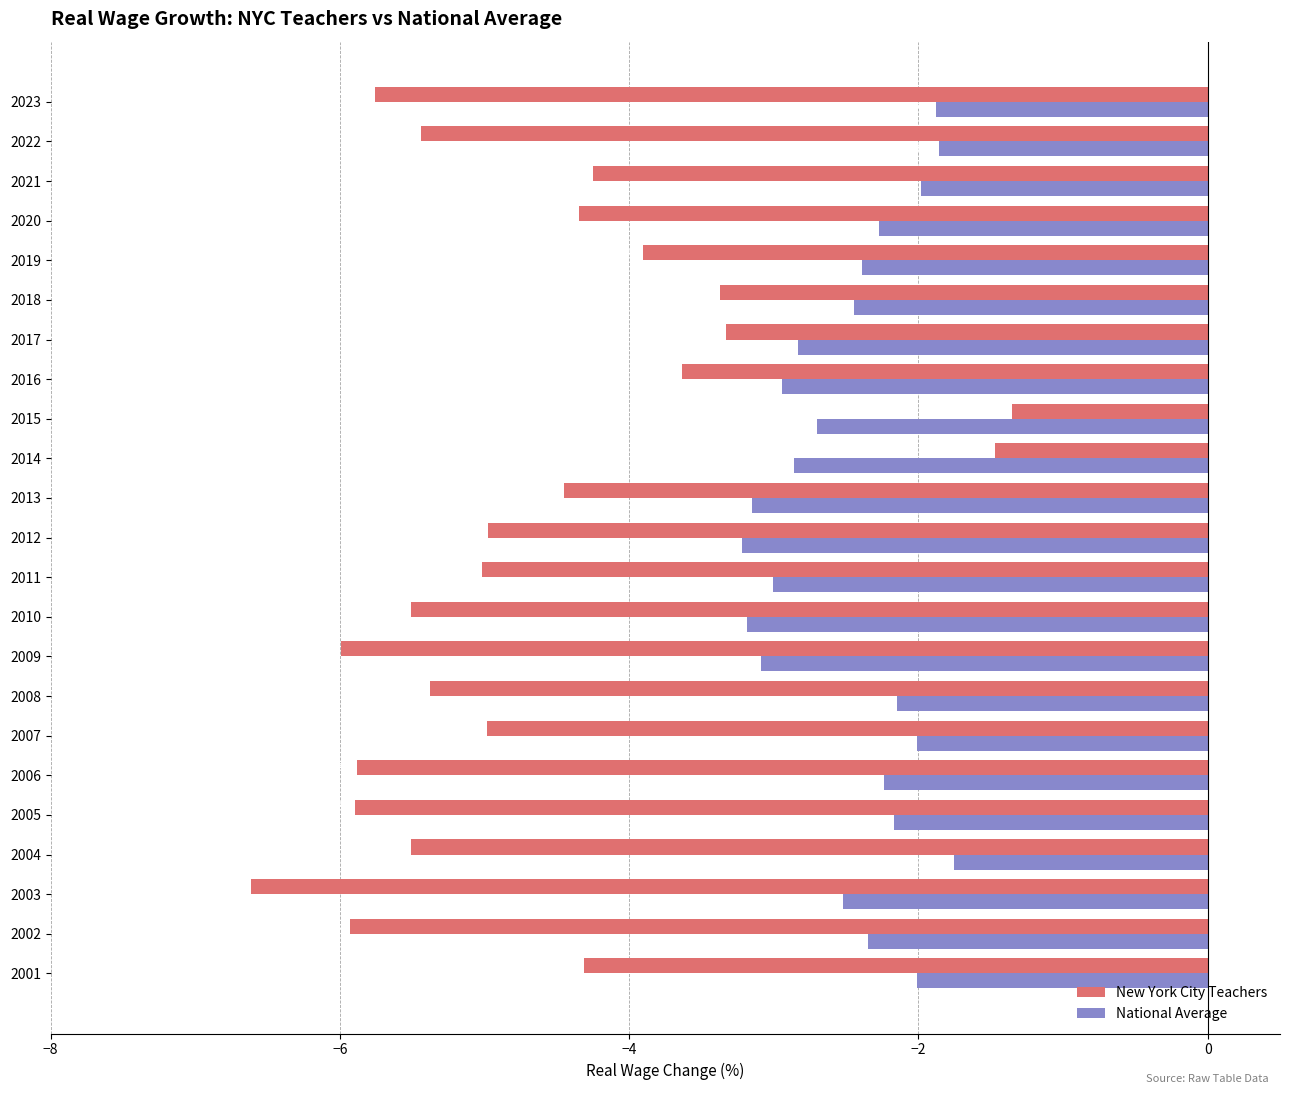

List the series in order of their peak value, lowest first.

National Average, New York City Teachers